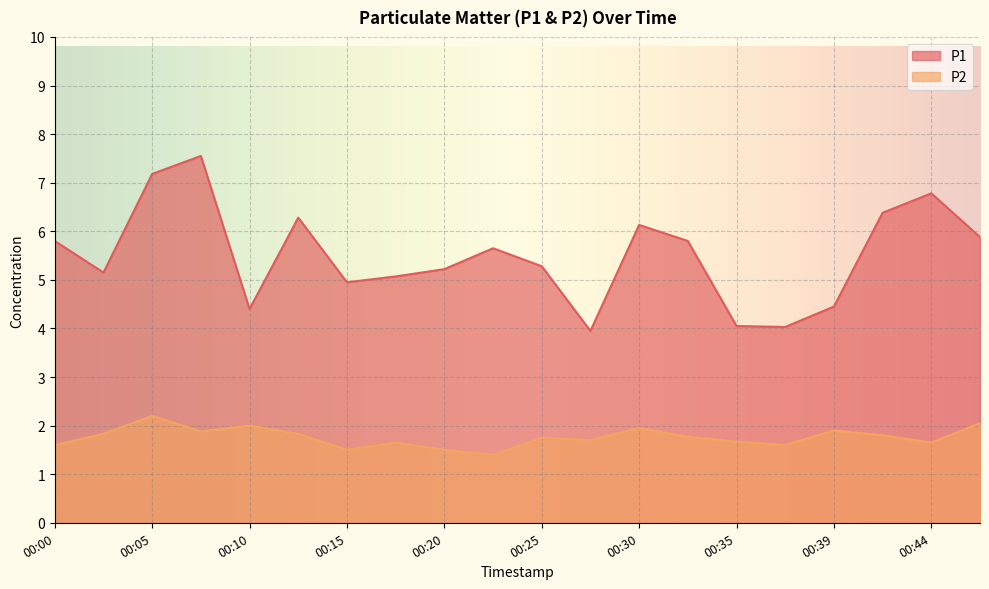

Reading left to right, list all the values displayed in this chart.

P1: 00:00=5.8	00:03=5.2	00:05=7.2	00:08=7.5	00:10=4.4	00:12=6.3	00:15=5.0	00:17=5.1	00:20=5.2	00:22=5.7	00:25=5.3	00:27=4.0	00:30=6.1	00:32=5.8	00:35=4.0	00:37=4.0	00:39=4.5	00:42=6.4	00:44=6.8	00:47=5.9
P2: 00:00=1.6	00:03=1.8	00:05=2.2	00:08=1.9	00:10=2.0	00:12=1.8	00:15=1.5	00:17=1.6	00:20=1.5	00:22=1.4	00:25=1.8	00:27=1.7	00:30=1.9	00:32=1.8	00:35=1.7	00:37=1.6	00:39=1.9	00:42=1.8	00:44=1.6	00:47=2.0